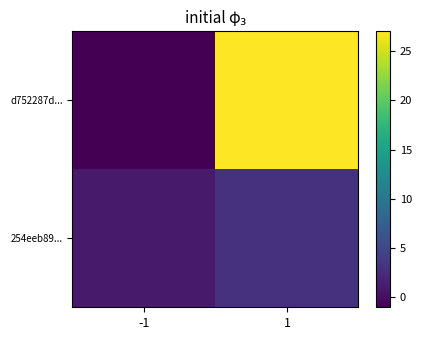

List the series in order of their overall mean, lowest first.

254eeb89..., d752287d...